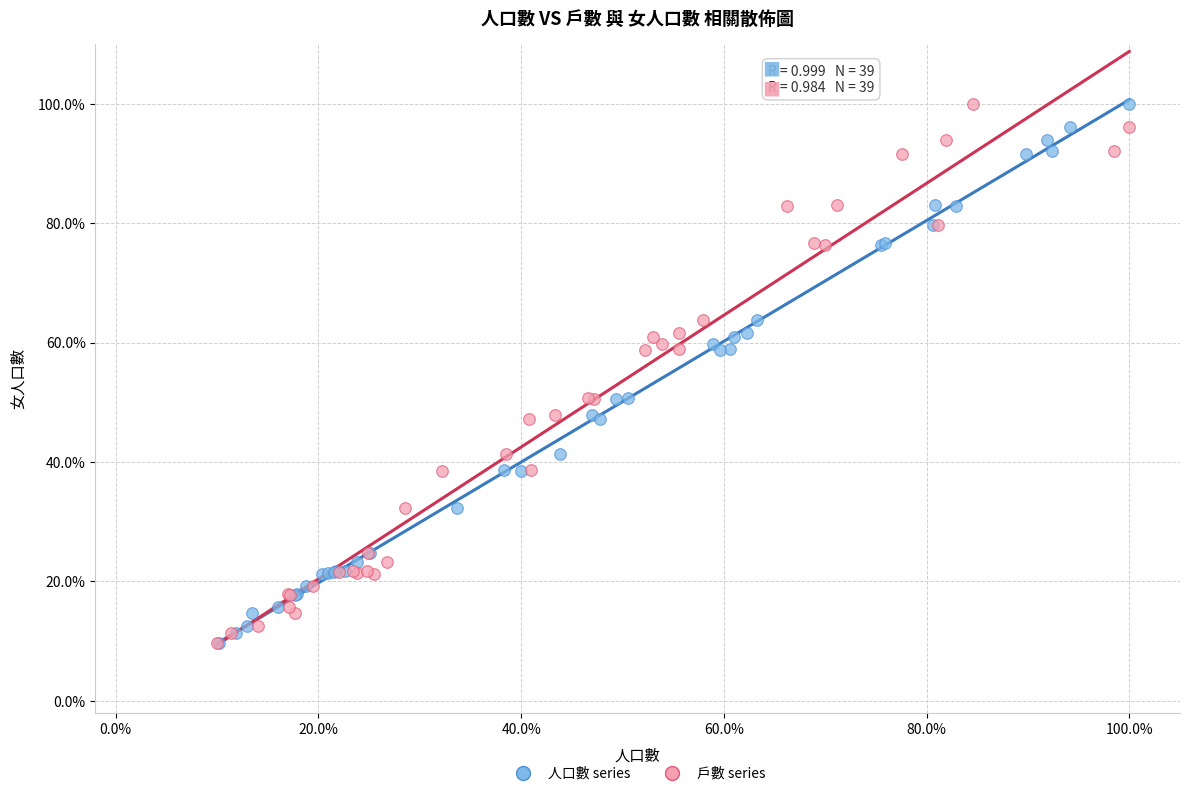

What are all the series names shown in the legend?

人口數 series, 戶數 series